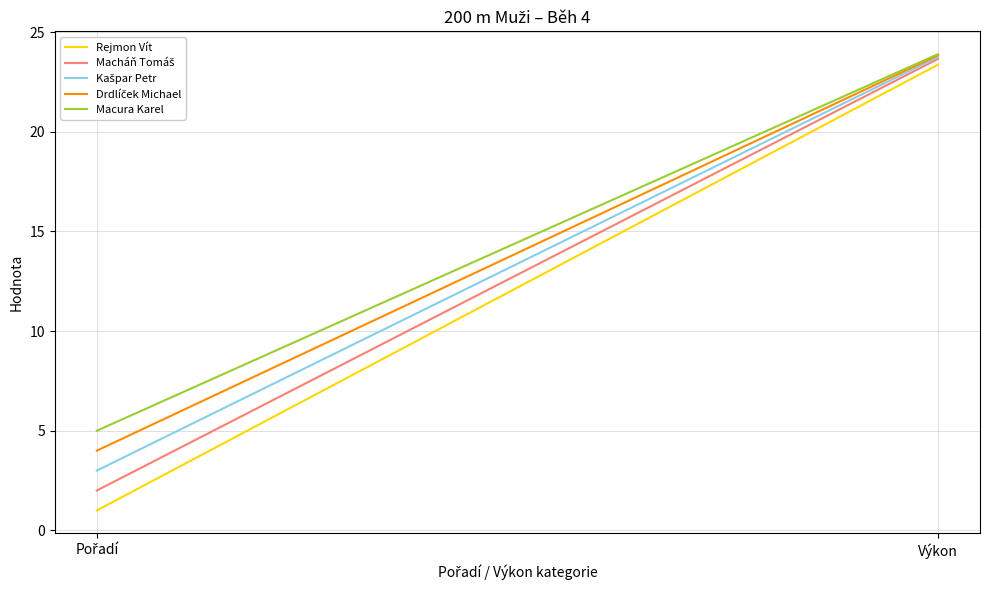

What is the label of the 2nd point from the right?

Pořadí